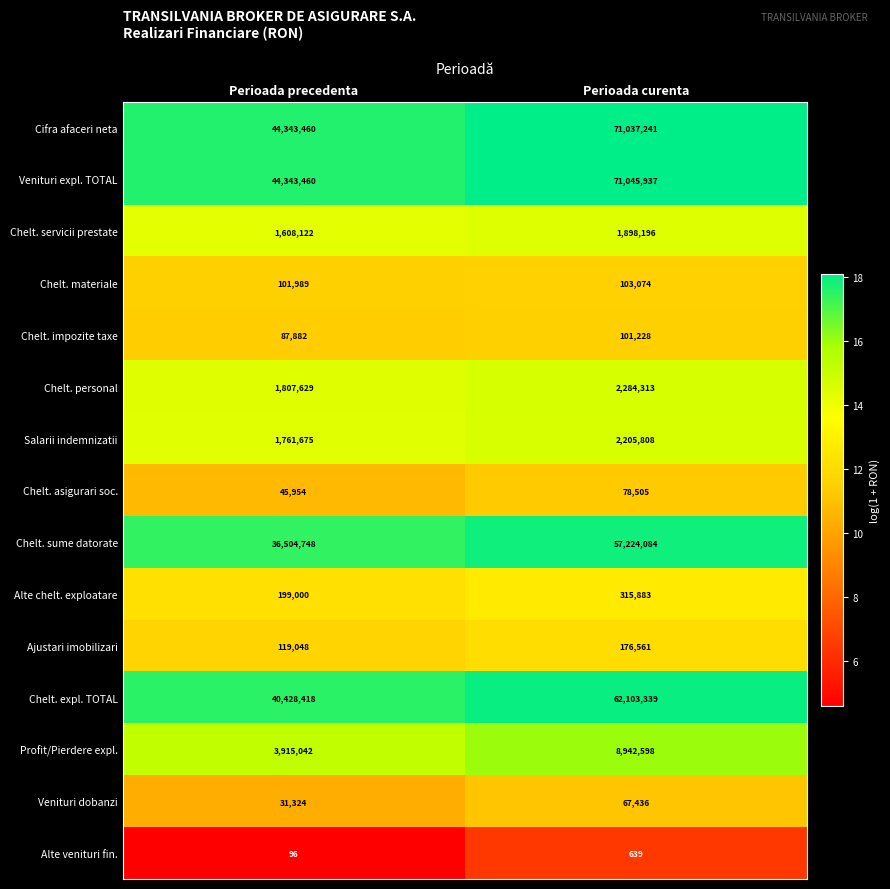

Reading left to right, extract all data points from this chart.

Cifra afaceri neta: Perioada precedenta=44343460	Perioada curenta=71037241
Venituri expl. TOTAL: Perioada precedenta=44343460	Perioada curenta=71045937
Chelt. servicii prestate: Perioada precedenta=1608122	Perioada curenta=1898196
Chelt. materiale: Perioada precedenta=101989	Perioada curenta=103074
Chelt. impozite taxe: Perioada precedenta=87882	Perioada curenta=101228
Chelt. personal: Perioada precedenta=1807629	Perioada curenta=2284313
Salarii indemnizatii: Perioada precedenta=1761675	Perioada curenta=2205808
Chelt. asigurari soc.: Perioada precedenta=45954	Perioada curenta=78505
Chelt. sume datorate: Perioada precedenta=36504748	Perioada curenta=57224084
Alte chelt. exploatare: Perioada precedenta=199000	Perioada curenta=315883
Ajustari imobilizari: Perioada precedenta=119048	Perioada curenta=176561
Chelt. expl. TOTAL: Perioada precedenta=40428418	Perioada curenta=62103339
Profit/Pierdere expl.: Perioada precedenta=3915042	Perioada curenta=8942598
Venituri dobanzi: Perioada precedenta=31324	Perioada curenta=67436
Alte venituri fin.: Perioada precedenta=96	Perioada curenta=639